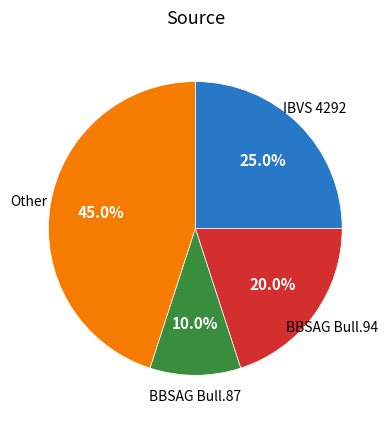

Is there any slice that represents more than half of the pie?

No